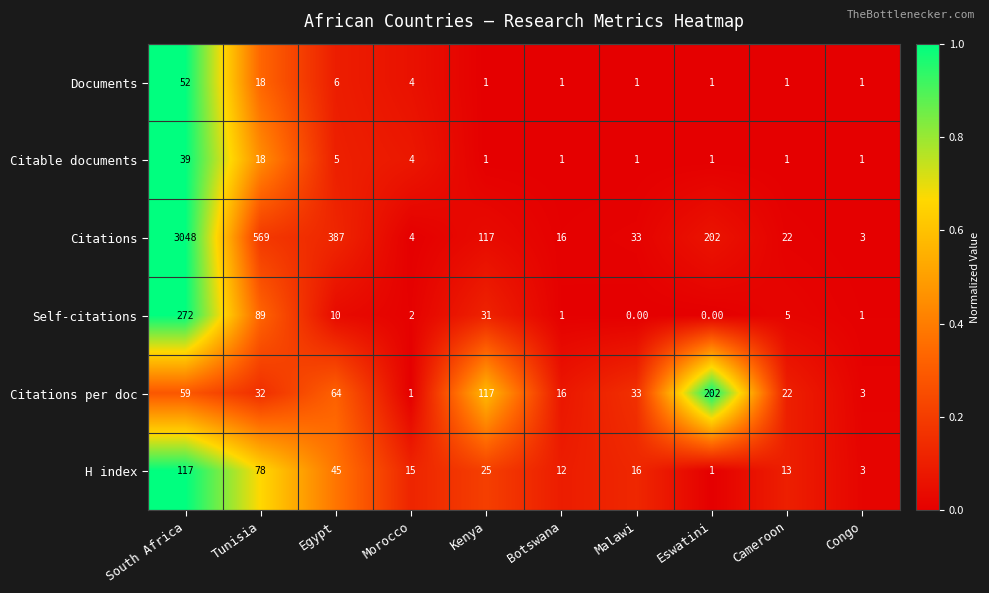

List the series in order of their peak value, lowest first.

Citable documents, Documents, H index, Citations per doc, Self-citations, Citations